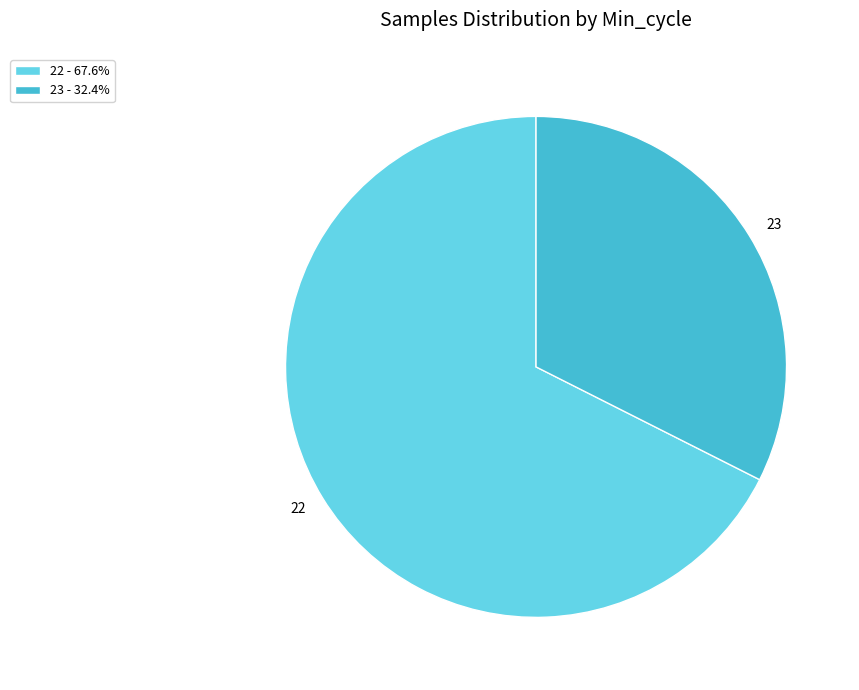

What is the smallest slice in the pie chart?

23